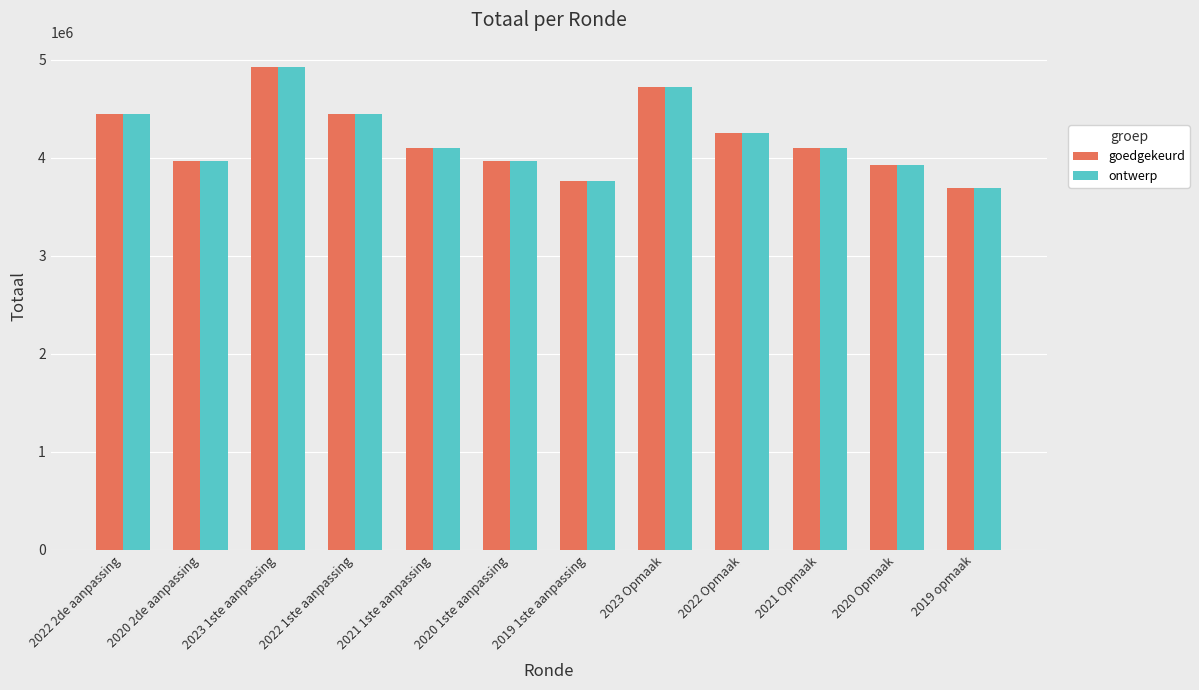

Where is goedgekeurd nearest to the value 4309472?

2022 Opmaak